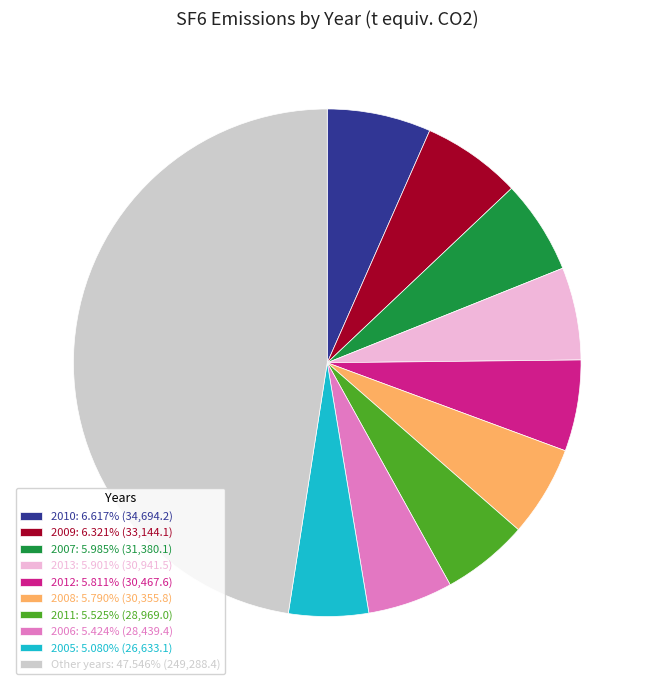

What is the ratio of the value at 2013: 5.901% (30,941.5) to the value at 2007: 5.985% (31,380.1)?

1.0